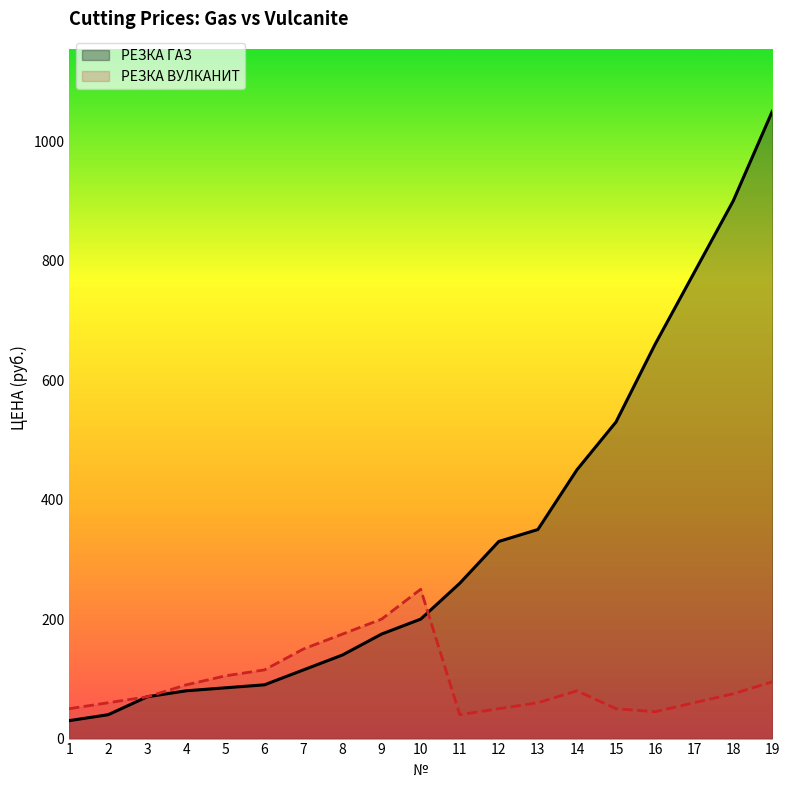

Which category has the highest value in the РЕЗКА ВУЛКАНИТ series?

10